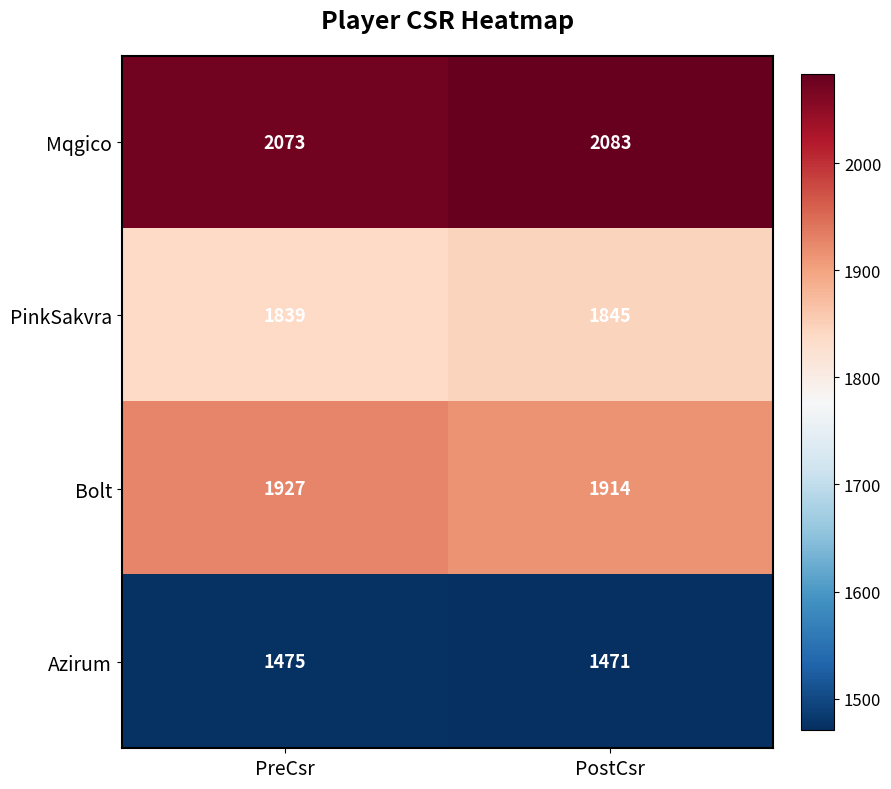

What value does the PinkSakvra series have at PostCsr?

1845